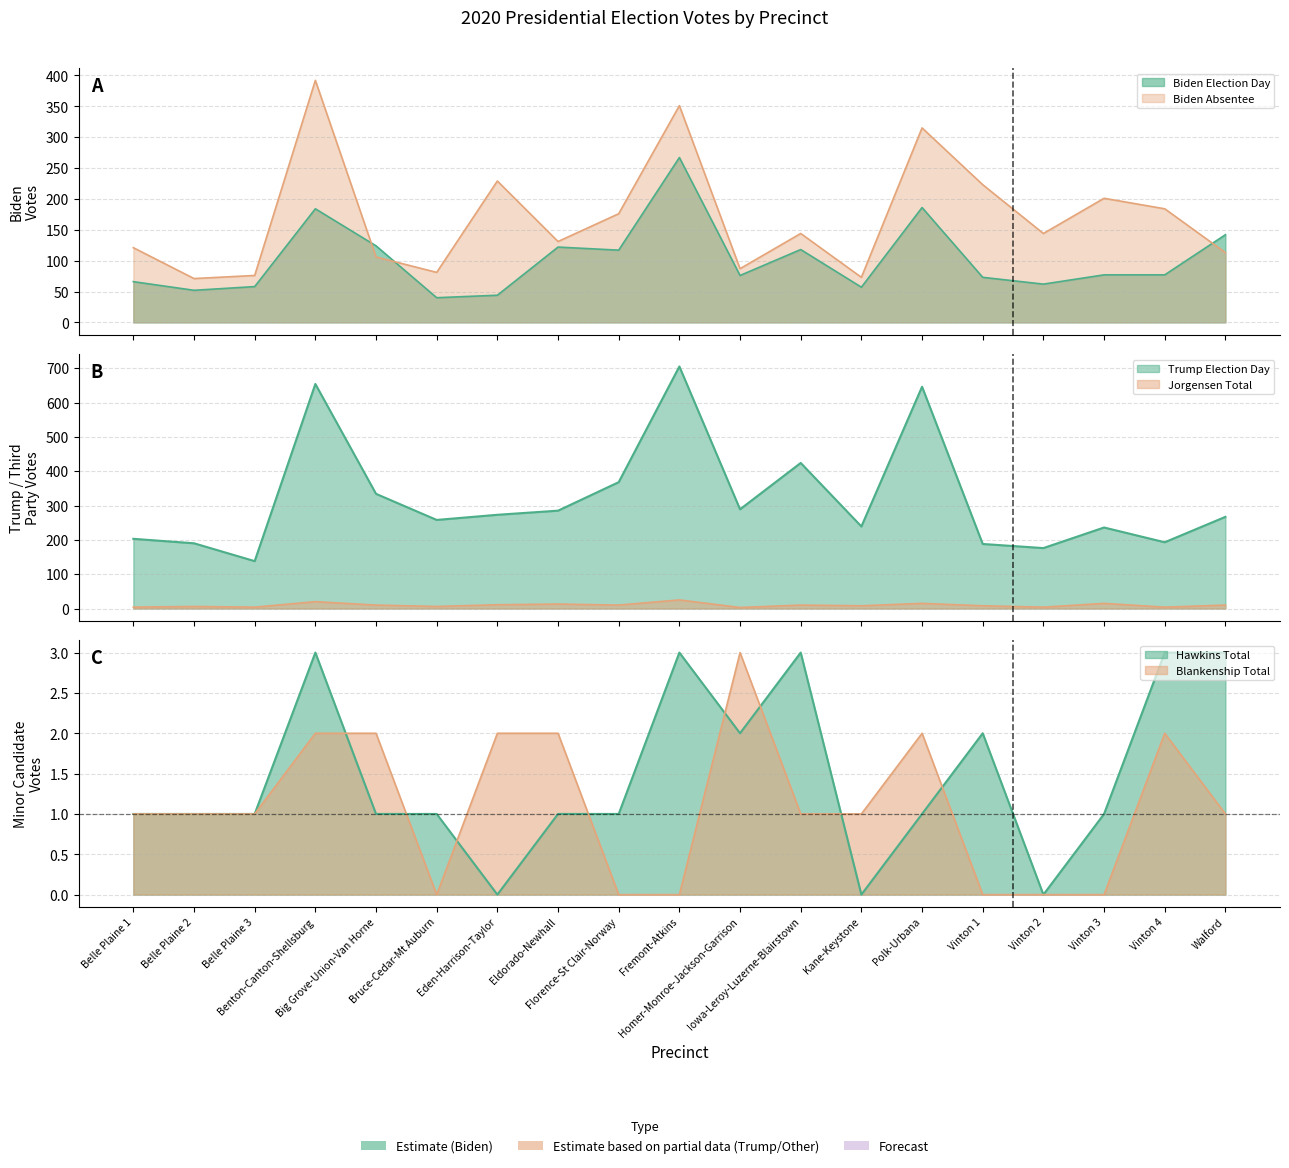

What is the lowest value of the Biden Absentee series?

71